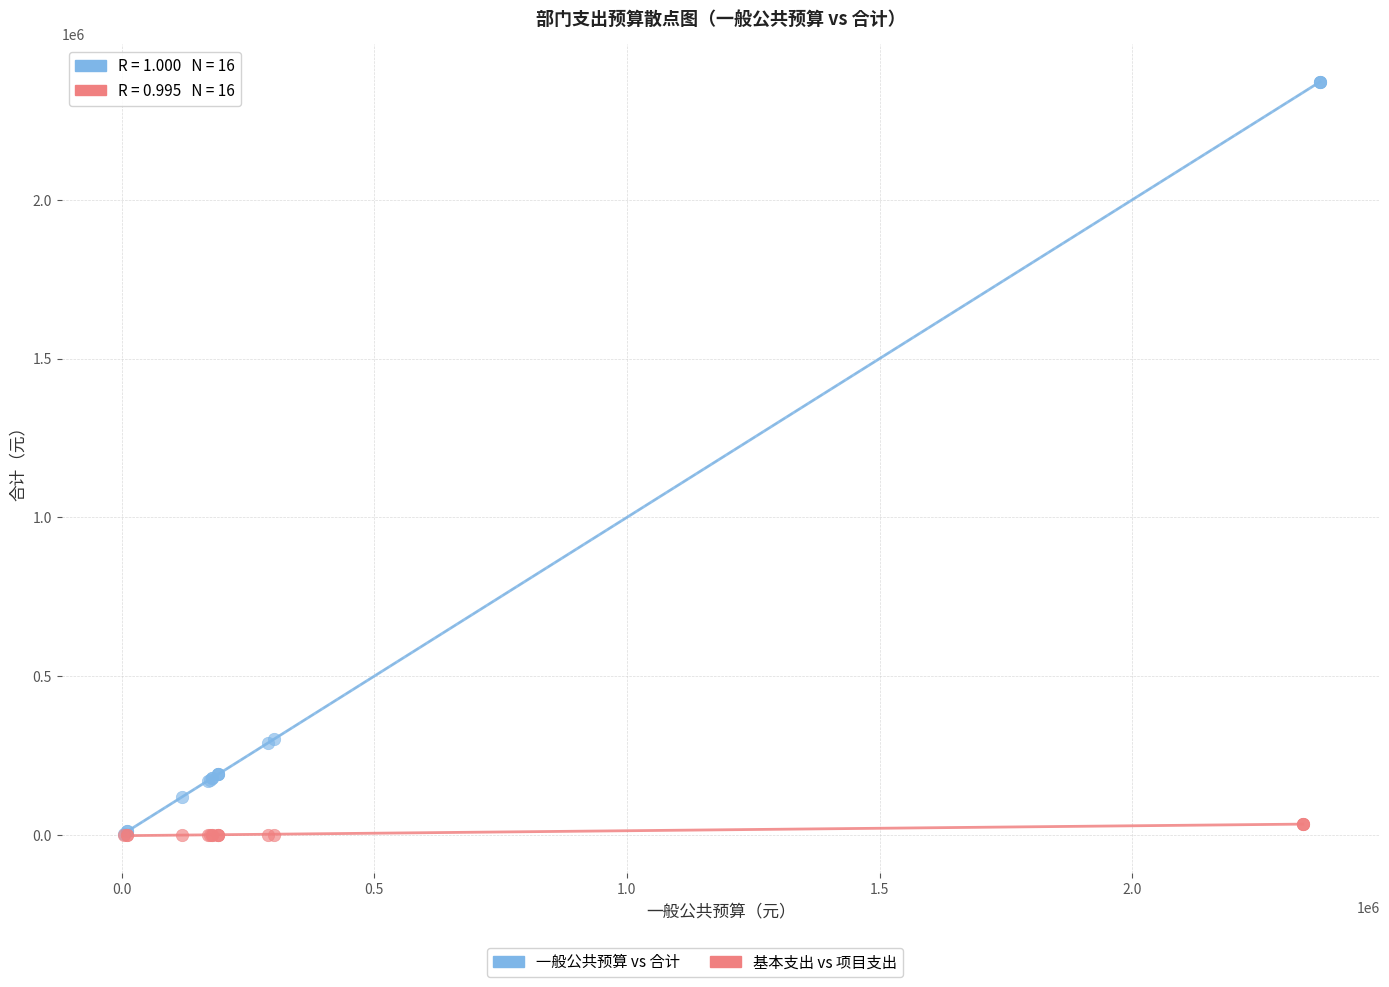

Which series reaches the maximum Y coordinate?

一般公共预算 vs 合计